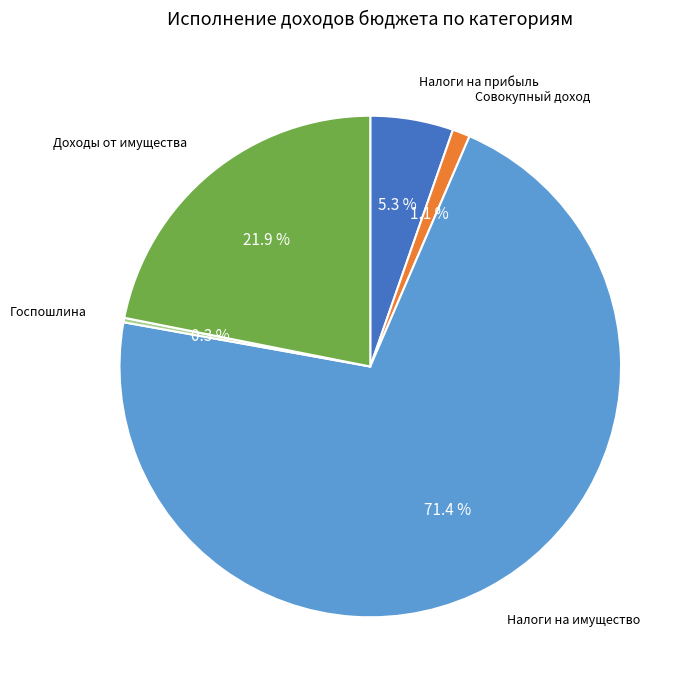

Which slice represents more than half of the pie?

Налоги на имущество